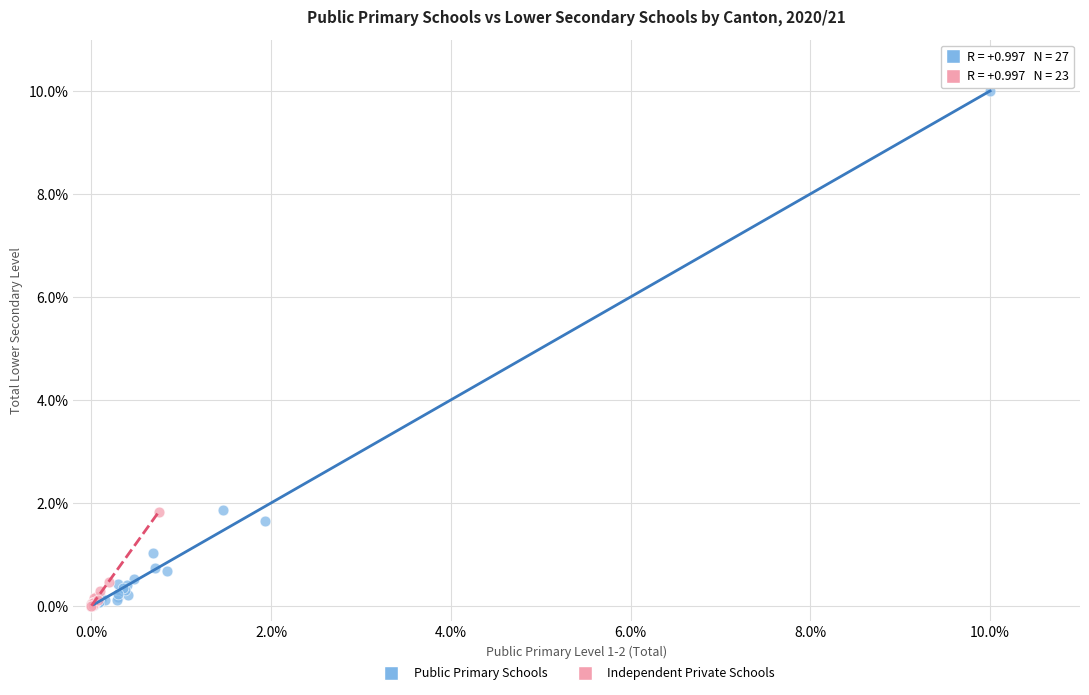

Which series has the widest spread of Y values?

Public Primary Schools